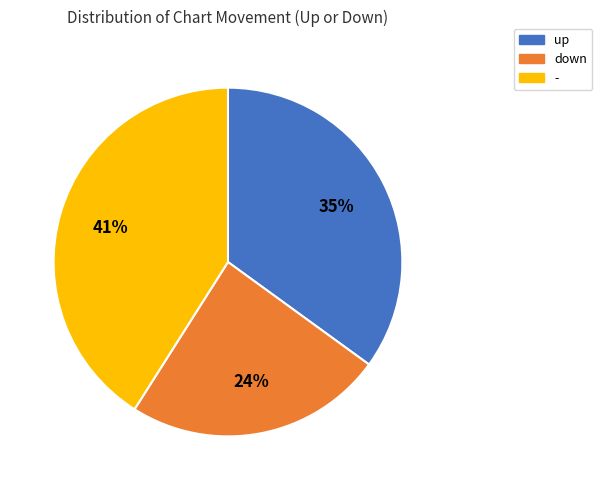

How many slices are in this pie chart?

3